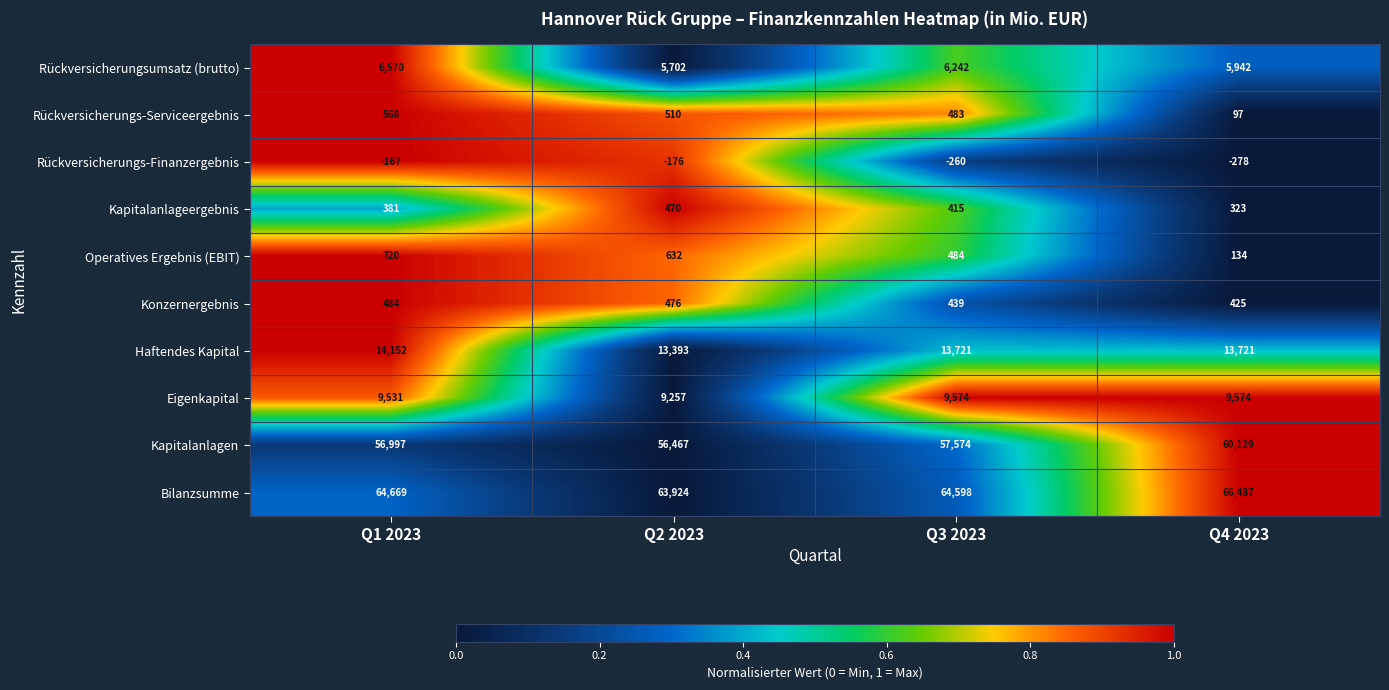

The value of Kapitalanlagen at Q4 2023 is 93516. True or false?

False